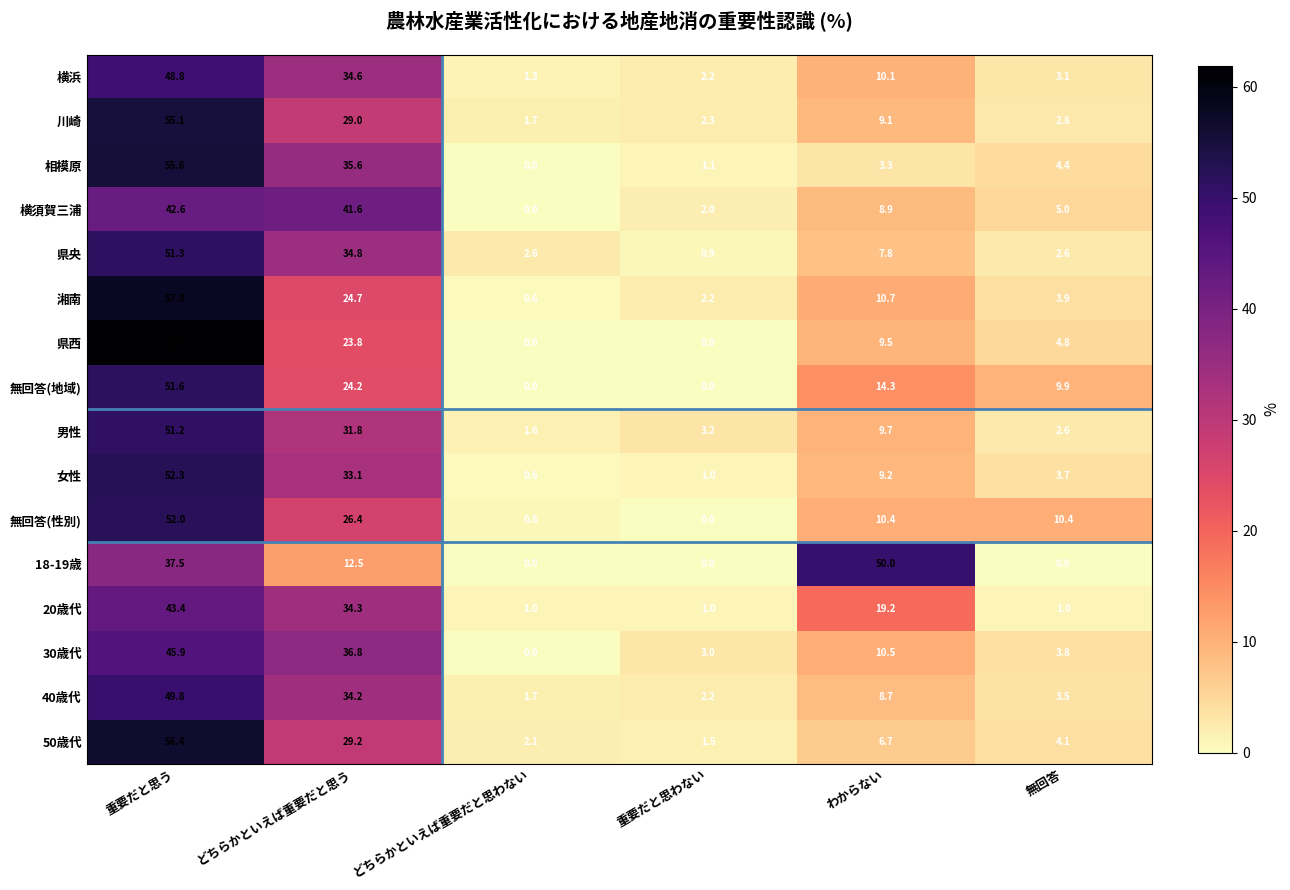

At which label does 相模原 reach its peak?

重要だと思う